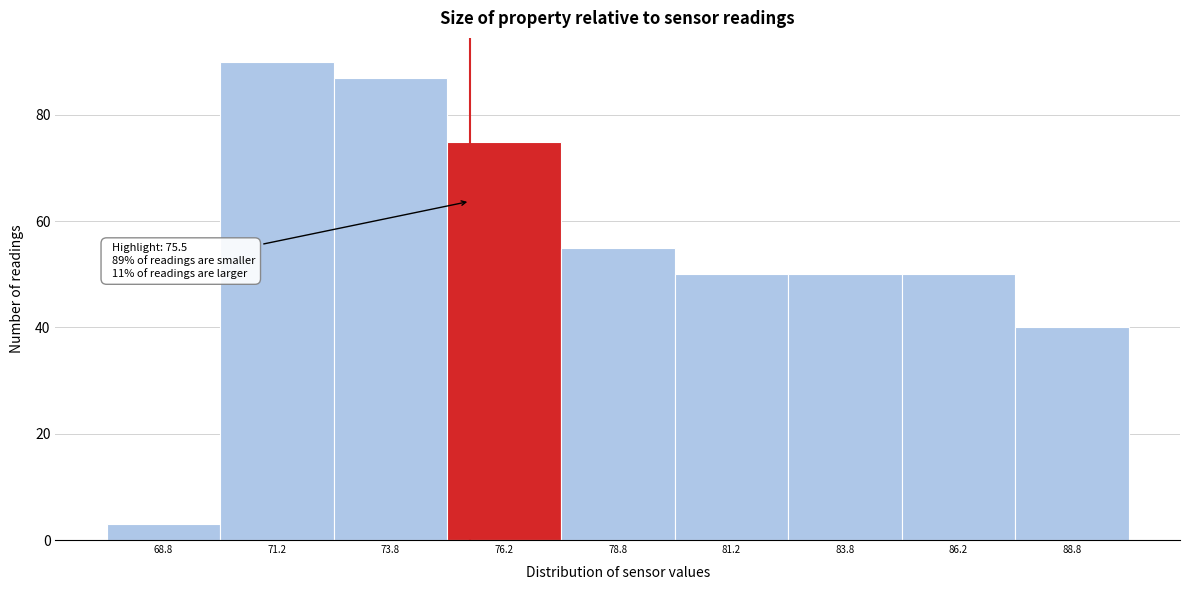

Over which range of the x-axis is the bar tallest?

70.0 to 72.5